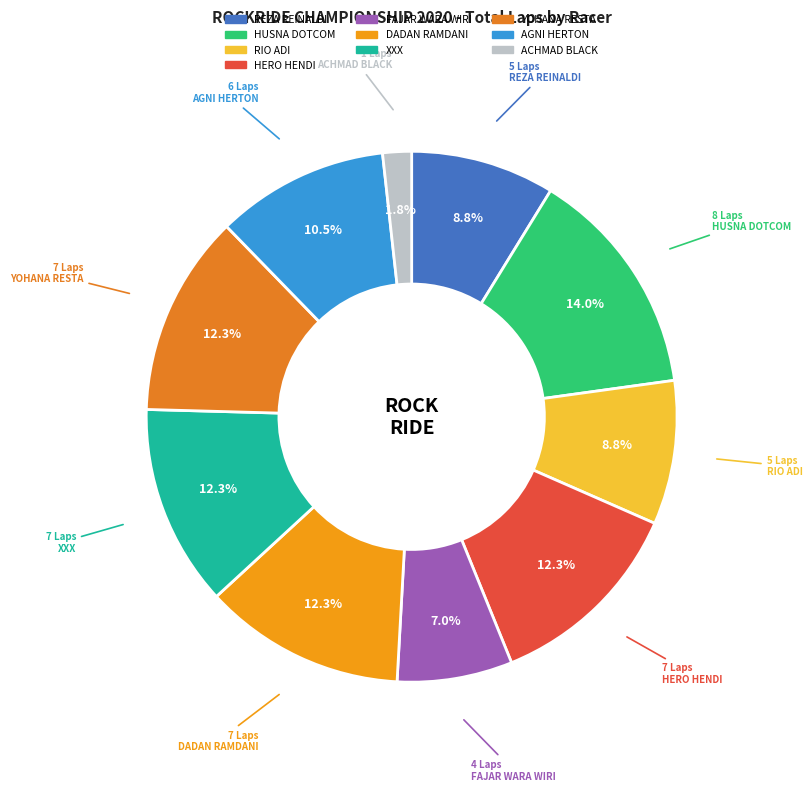

What percentage is the ACHMAD BLACK slice, to the nearest percent?

2%